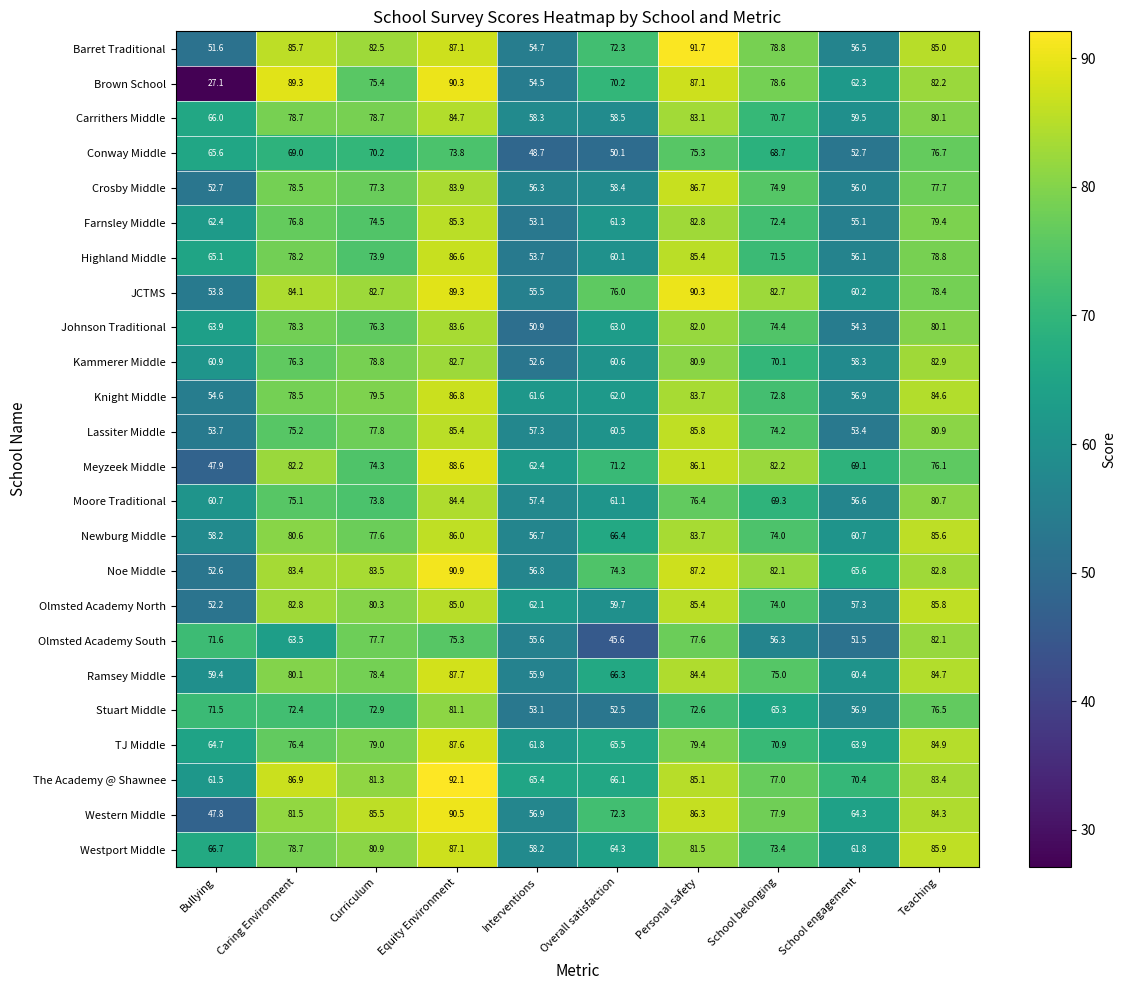

How many series are shown in this chart?

24